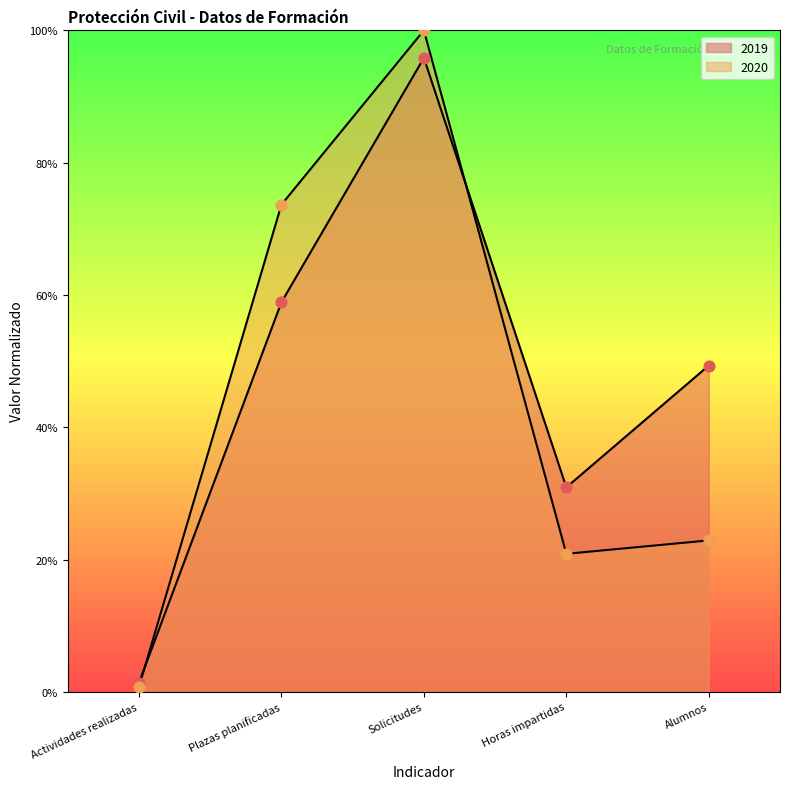

What are all the series names shown in the legend?

2020, 2019